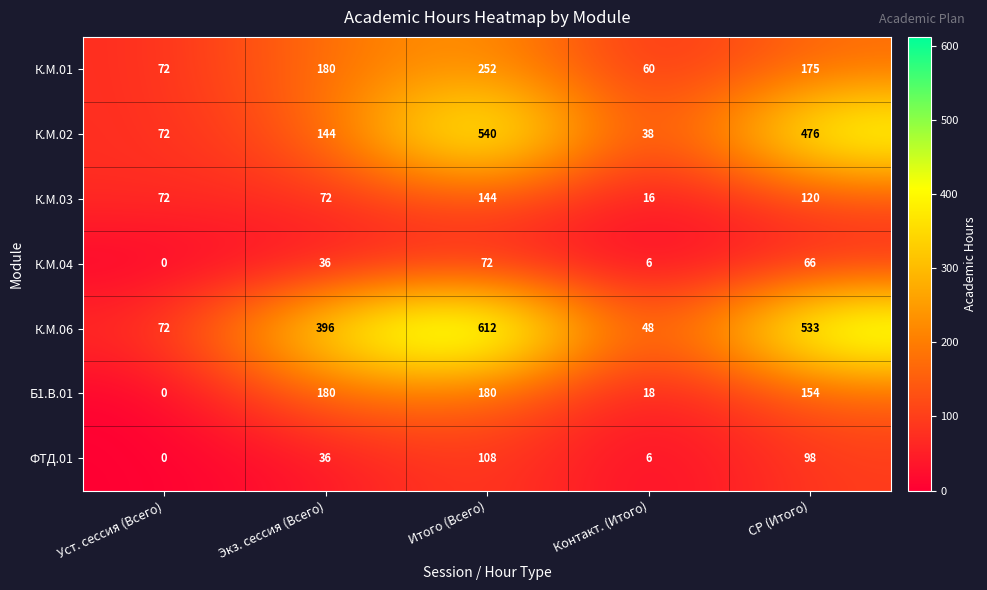

Rank the series by their maximum value, from lowest to highest.

К.М.04, ФТД.01, К.М.03, Б1.В.01, К.М.01, К.М.02, К.М.06